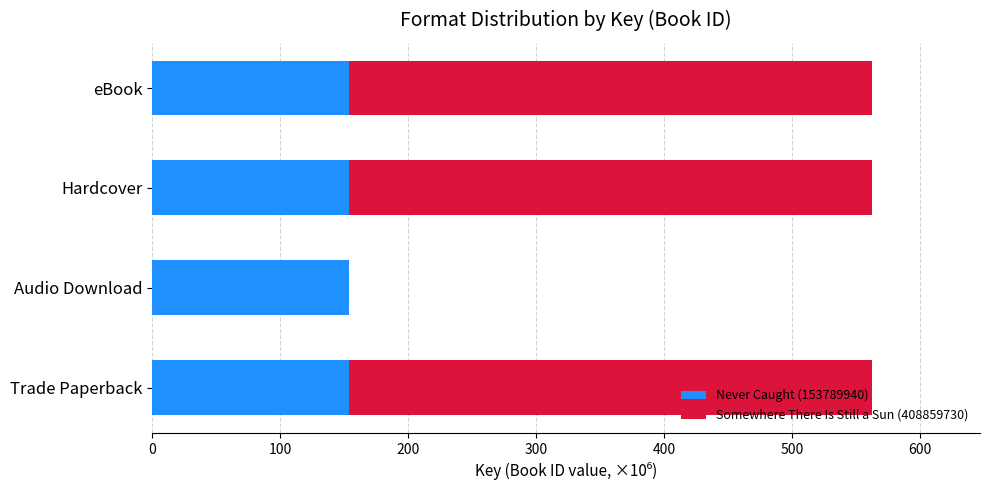

What is the sum of the Never Caught (153789940) values at eBook and Trade Paperback?

307.6